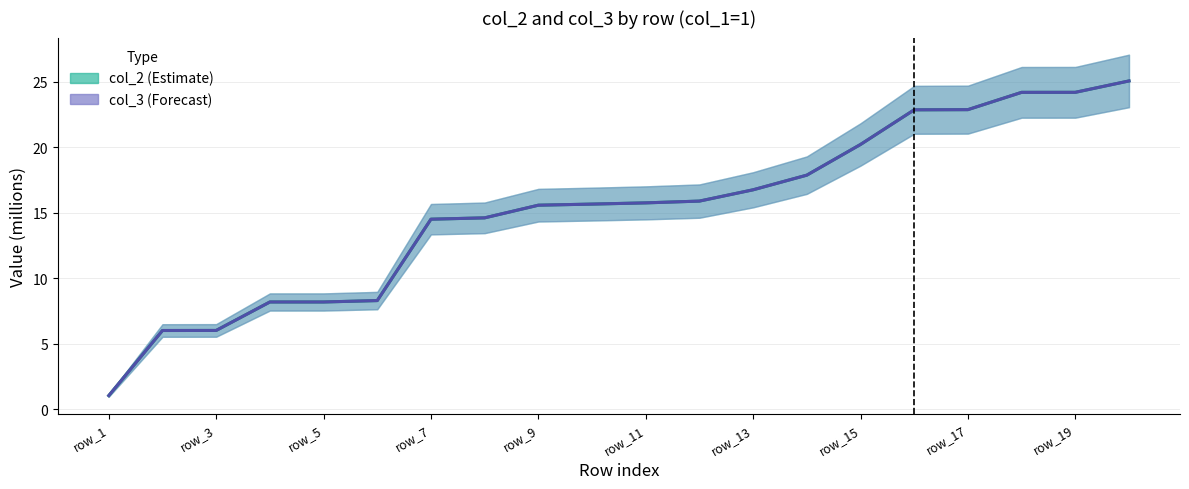

Does the chart display data point markers on the line(s)?

No